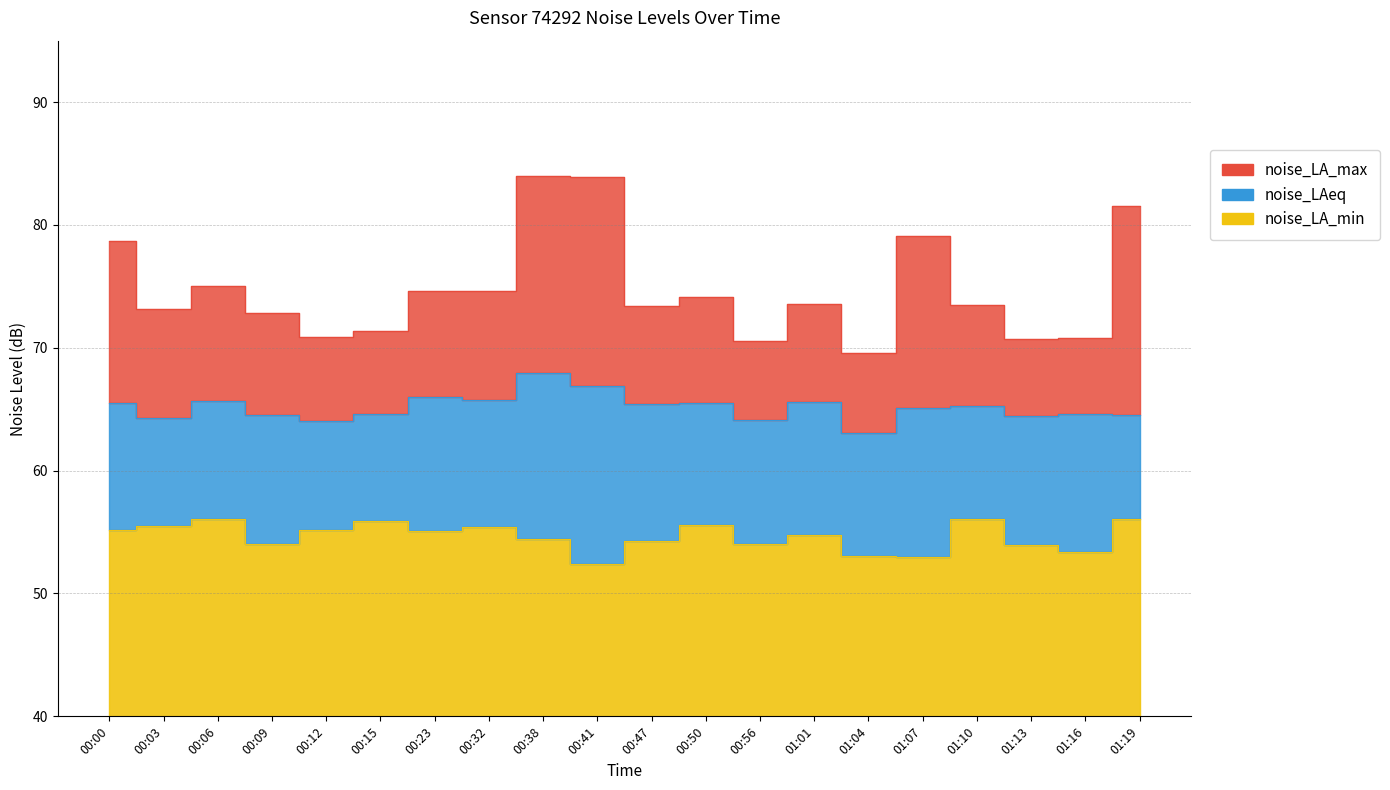

What is the value of the noise_LA_max point at the 12th from the left?

74.2